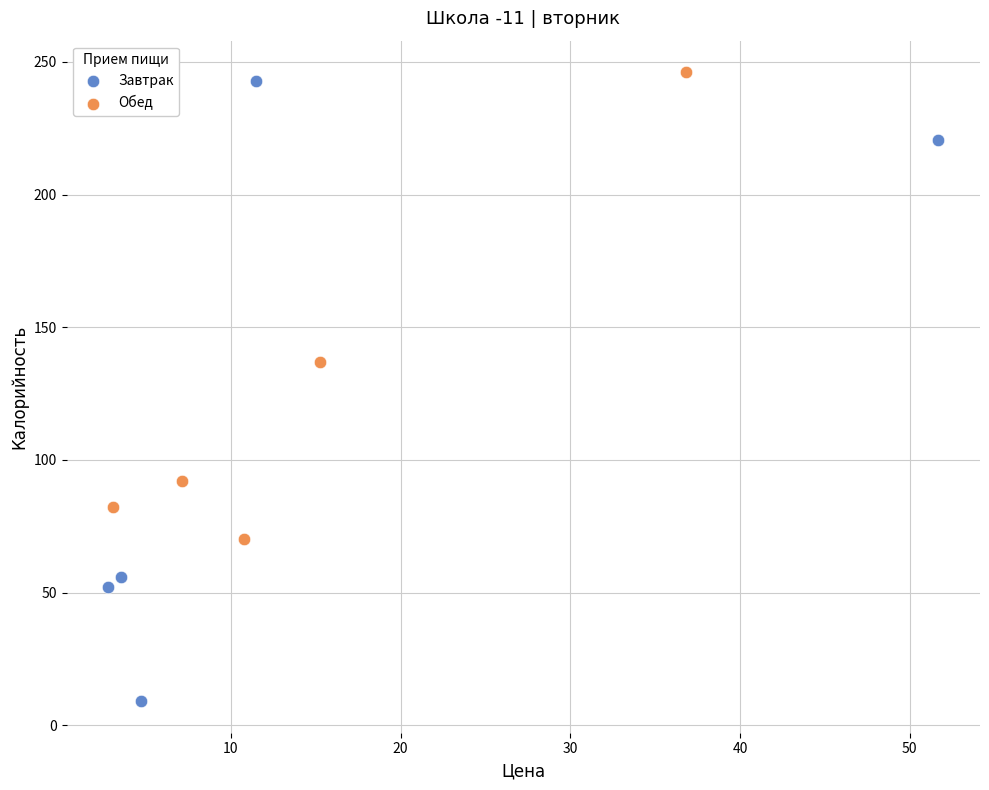

Which series reaches the minimum Y coordinate?

Завтрак